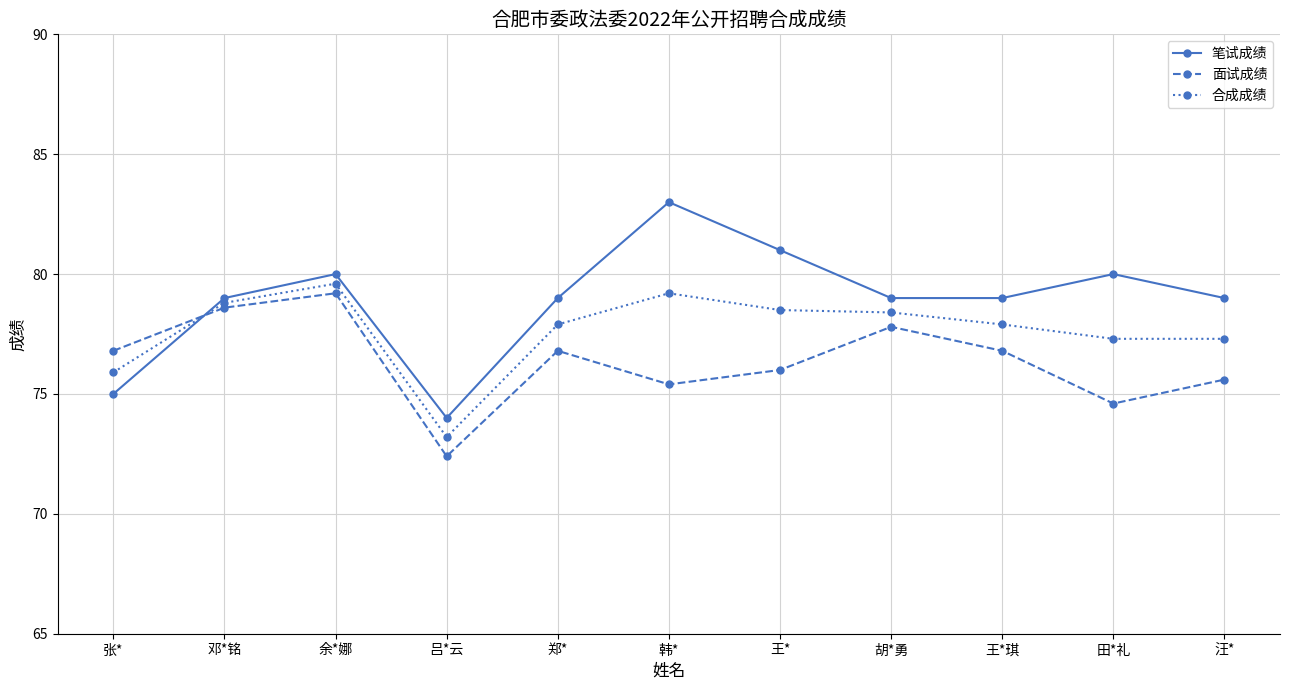

Which series has the widest spread of values?

笔试成绩